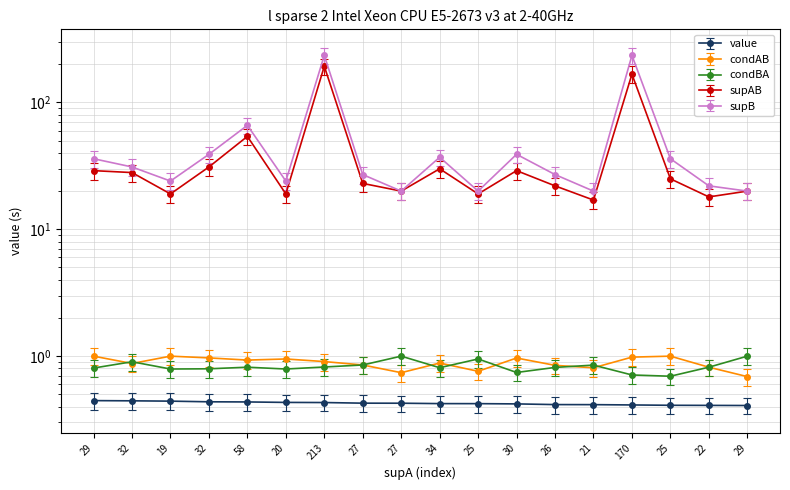

How many interior local peaks does the supAB series have?

5